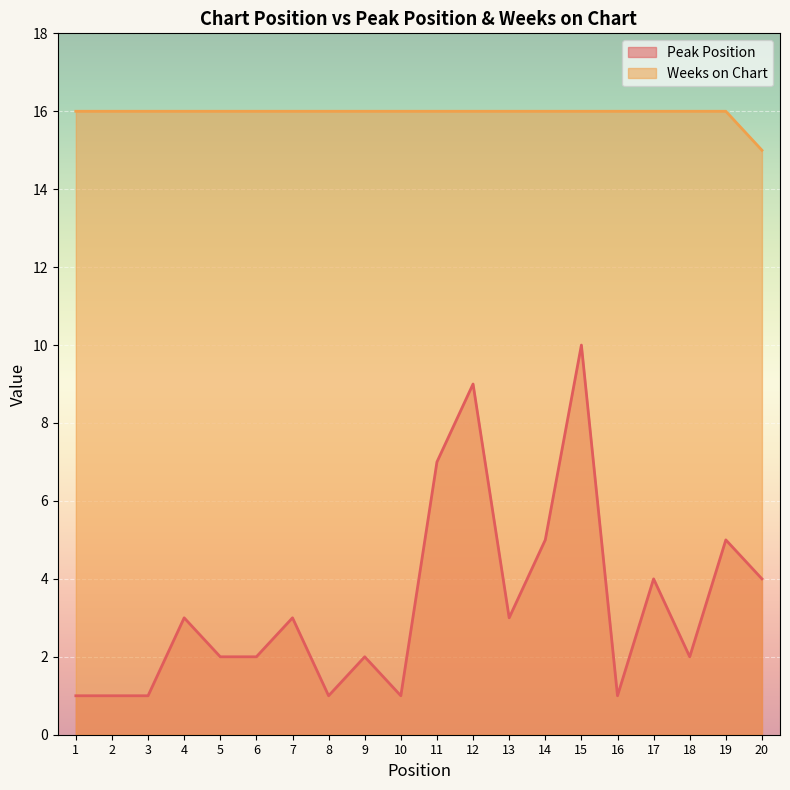

Is the value of Peak Position at 3 greater than the value of Weeks on Chart at 9?

No